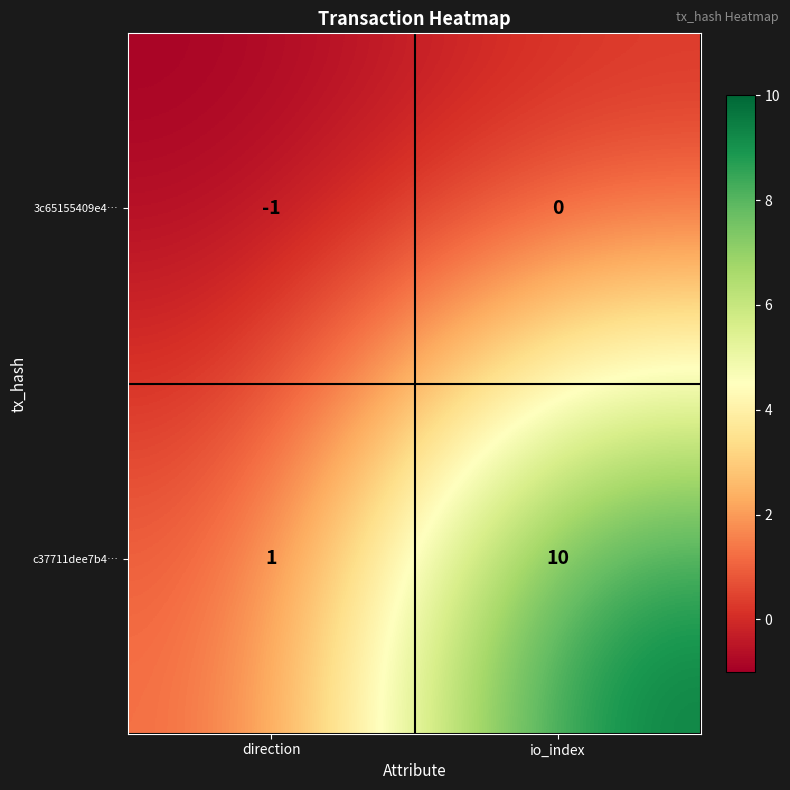

At which label does 3c65155409e4… reach its peak?

io_index